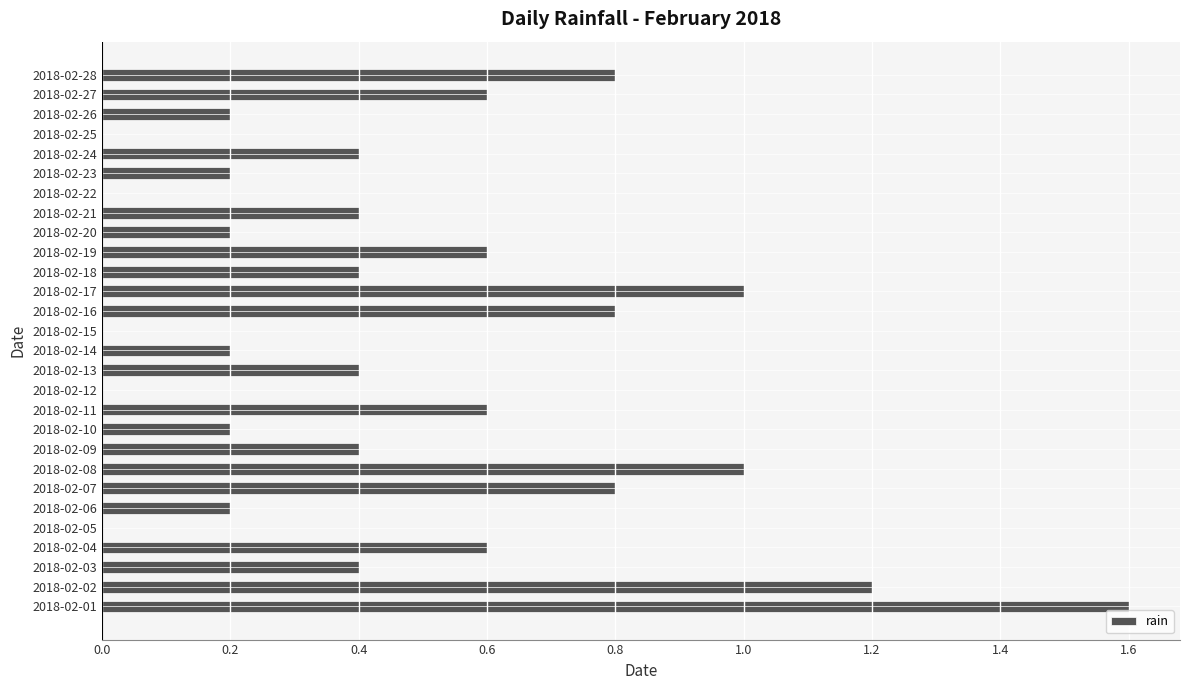

Reading top to bottom, list all the values displayed in this chart.

2018-02-28=0.8	2018-02-27=0.6	2018-02-26=0.2	2018-02-25=0.0	2018-02-24=0.4	2018-02-23=0.2	2018-02-22=0.0	2018-02-21=0.4	2018-02-20=0.2	2018-02-19=0.6	2018-02-18=0.4	2018-02-17=1.0	2018-02-16=0.8	2018-02-15=0.0	2018-02-14=0.2	2018-02-13=0.4	2018-02-12=0.0	2018-02-11=0.6	2018-02-10=0.2	2018-02-09=0.4	2018-02-08=1.0	2018-02-07=0.8	2018-02-06=0.2	2018-02-05=0.0	2018-02-04=0.6	2018-02-03=0.4	2018-02-02=1.2	2018-02-01=1.6